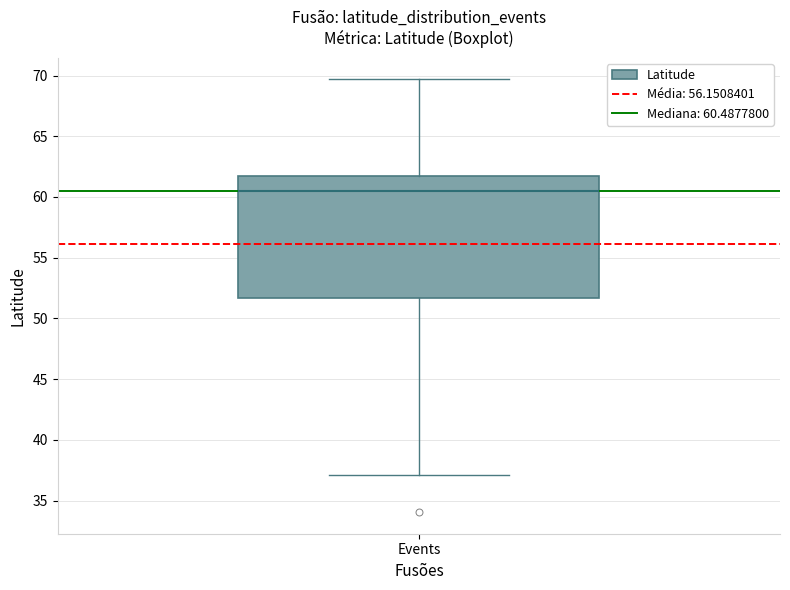

Where does the lower whisker of the box for Events end on the y-axis? The values are not printed on the chart, so give them approximately, as read against the axis.

37.0